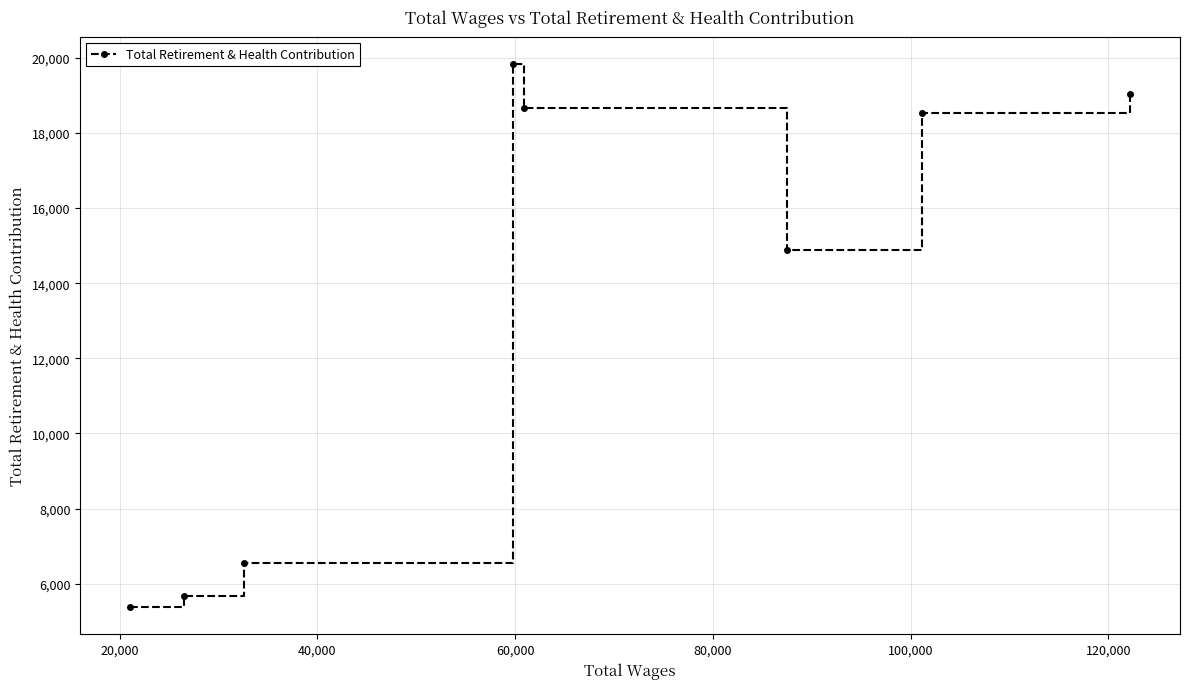

Reading left to right, transcribe all the data shown in this chart.

5375	5684	6546	19832	18673	14883	18539	19023